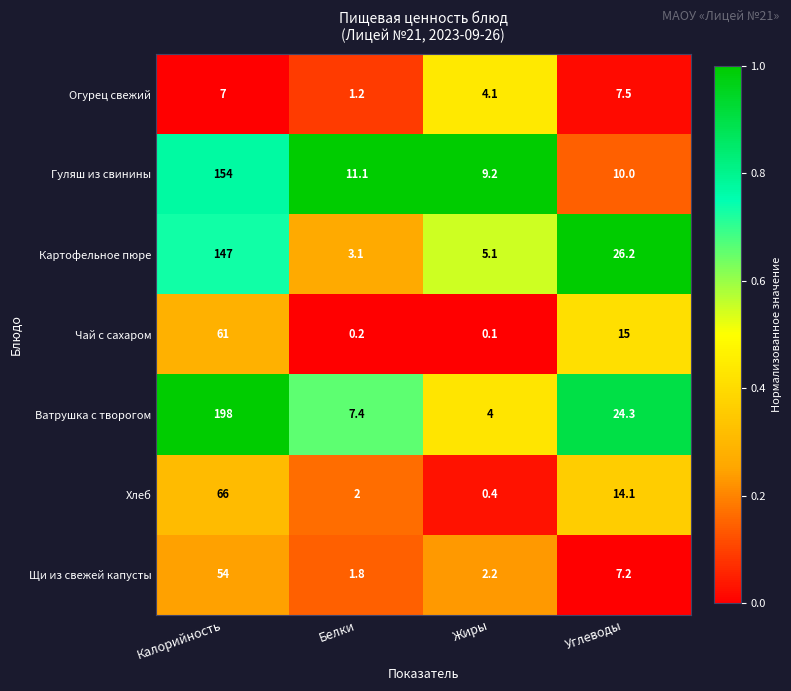

What is the difference between the maximum and minimum values in the Картофельное пюре series?

143.9